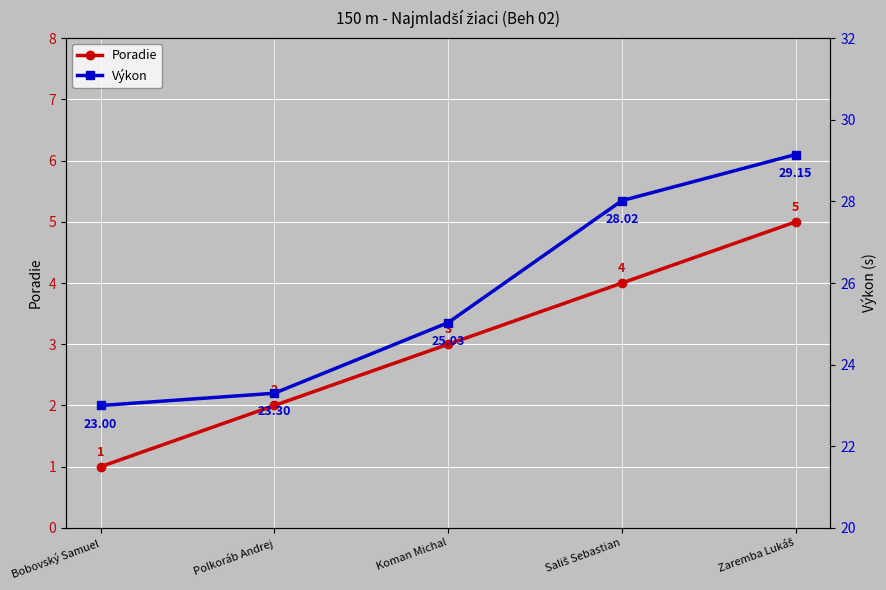

Which series has the largest total across all categories?

Výkon